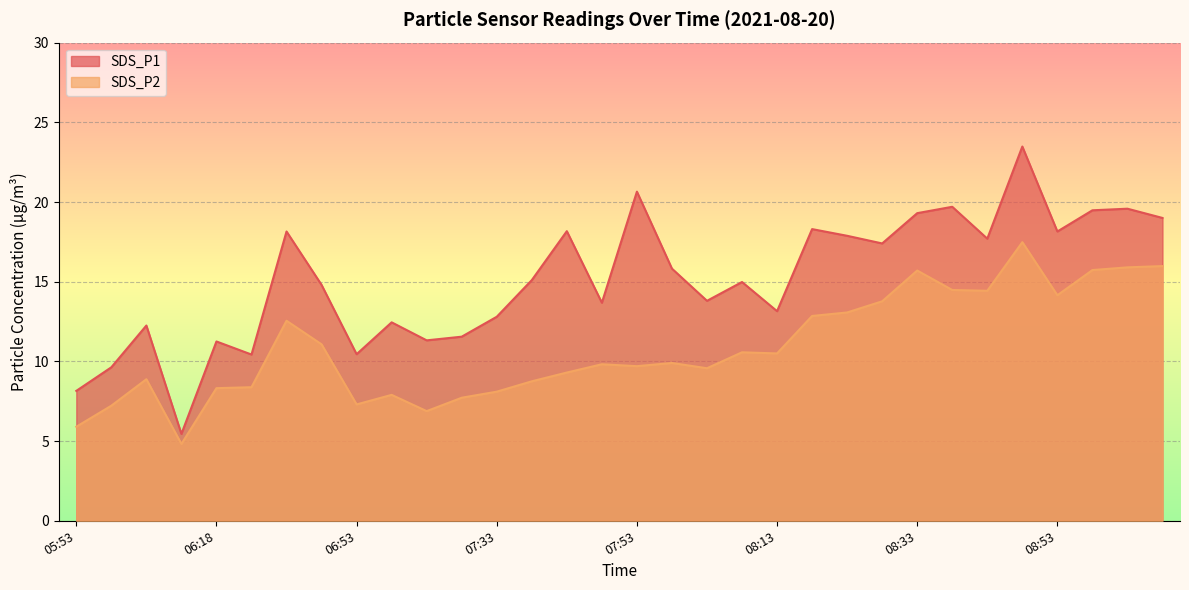

What is the average value of the SDS_P1 series?

15.1